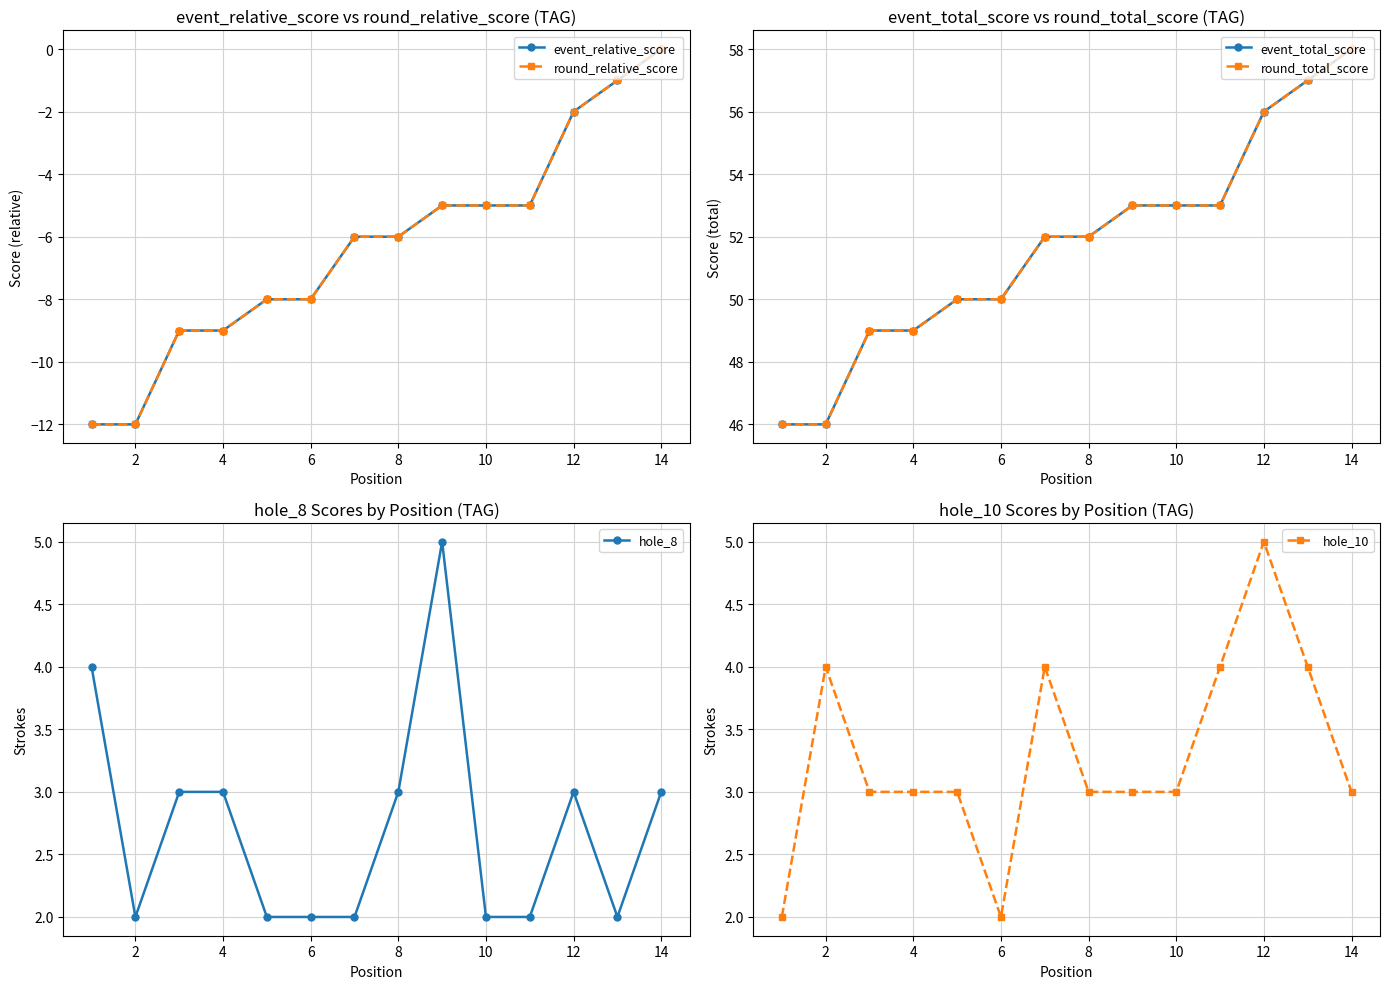

Reading left to right, extract all data points from this chart.

event_relative_score: -12	-12	-9	-9	-8	-8	-6	-6	-5	-5	-5	-2	-1	0
round_relative_score: -12	-12	-9	-9	-8	-8	-6	-6	-5	-5	-5	-2	-1	0
event_total_score: 46	46	49	49	50	50	52	52	53	53	53	56	57	58
round_total_score: 46	46	49	49	50	50	52	52	53	53	53	56	57	58
hole_8: 4	2	3	3	2	2	2	3	5	2	2	3	2	3
hole_10: 2	4	3	3	3	2	4	3	3	3	4	5	4	3